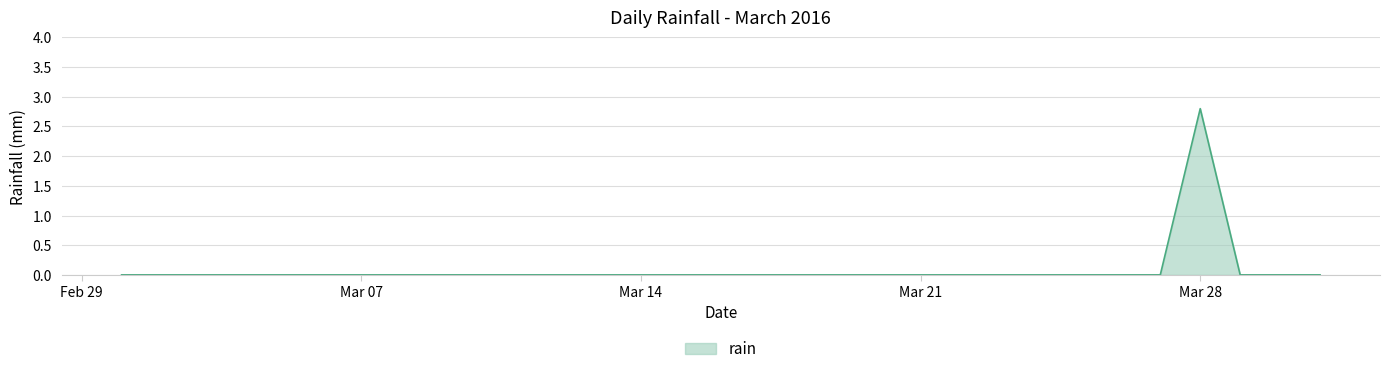

What is the greatest value displayed?

2.8